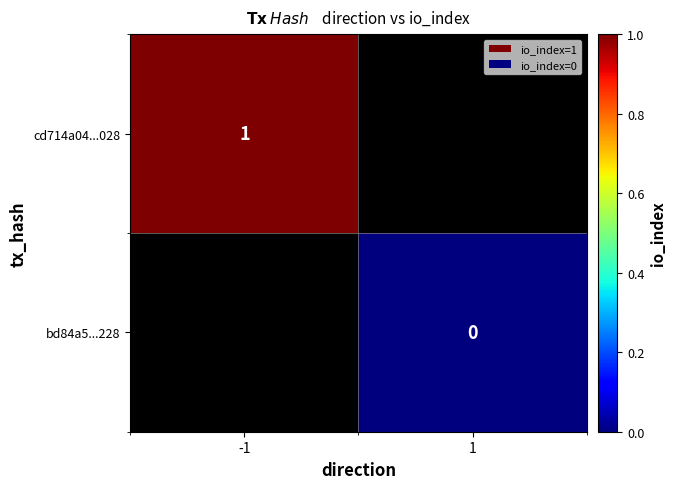

Which has a higher value, 1 or -1?

-1